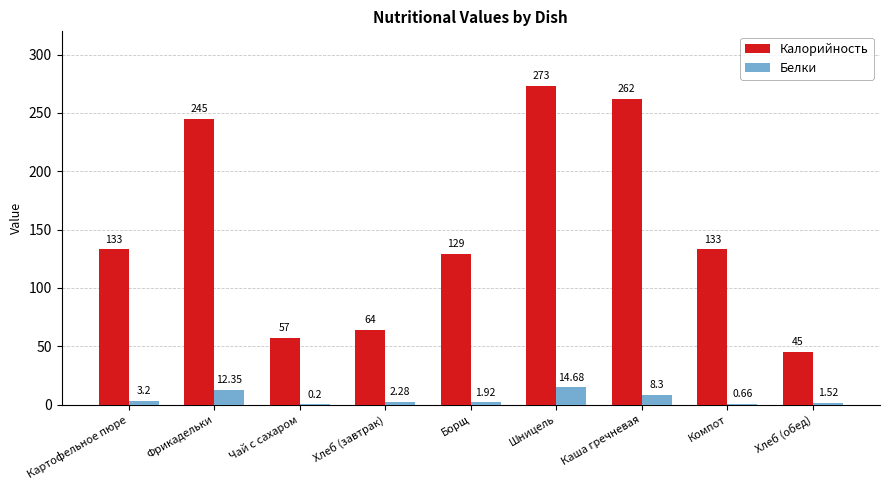

What is the sum of all Калорийность values?

1341.0